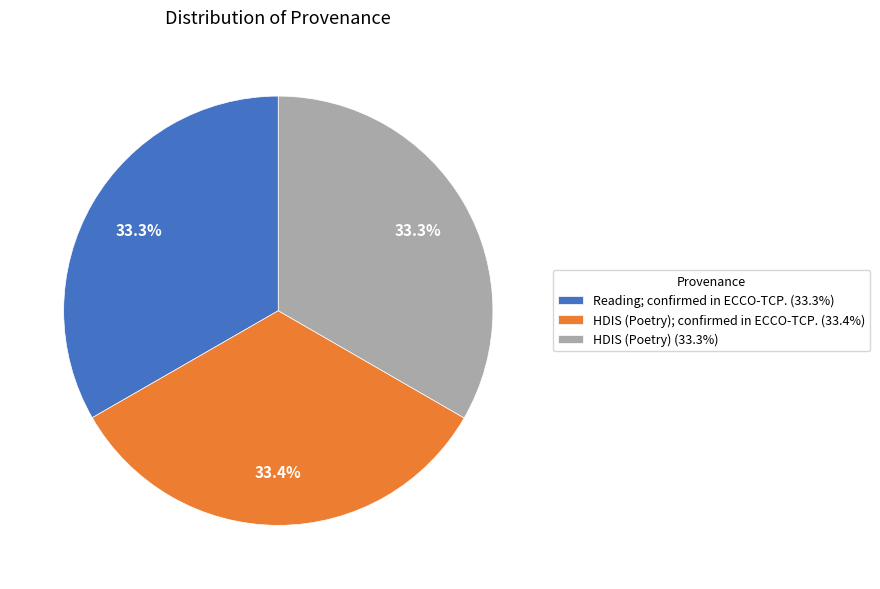

Is the sum of HDIS (Poetry); confirmed in ECCO-TCP. (33.4%) and Reading; confirmed in ECCO-TCP. (33.3%) greater than half?

Yes